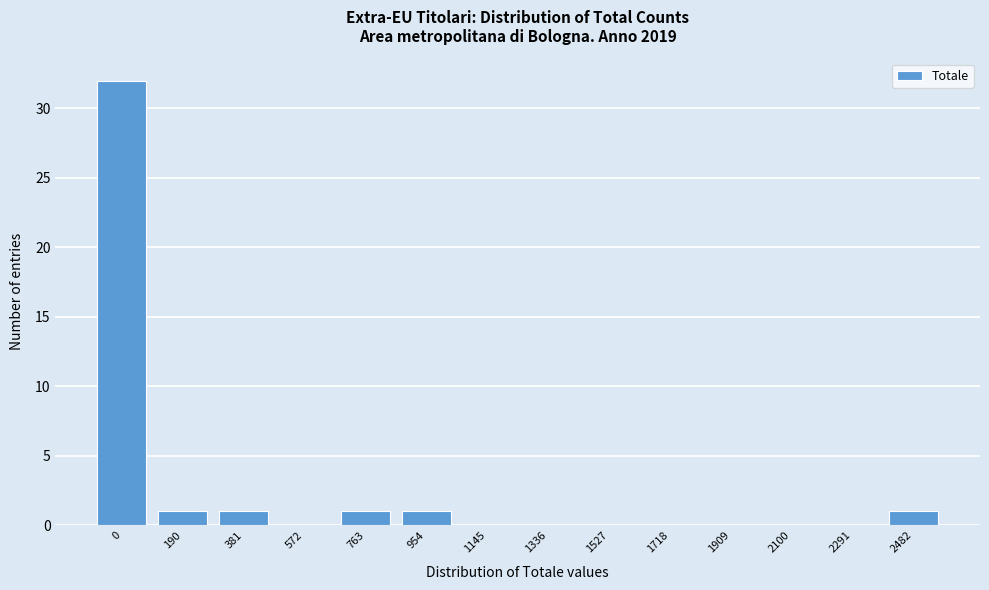

Reading right to left, extract all data points from this chart.

2482=1	2291=0	2100=0	1909=0	1718=0	1527=0	1336=0	1145=0	954=1	763=1	572=0	381=1	190=1	0=32